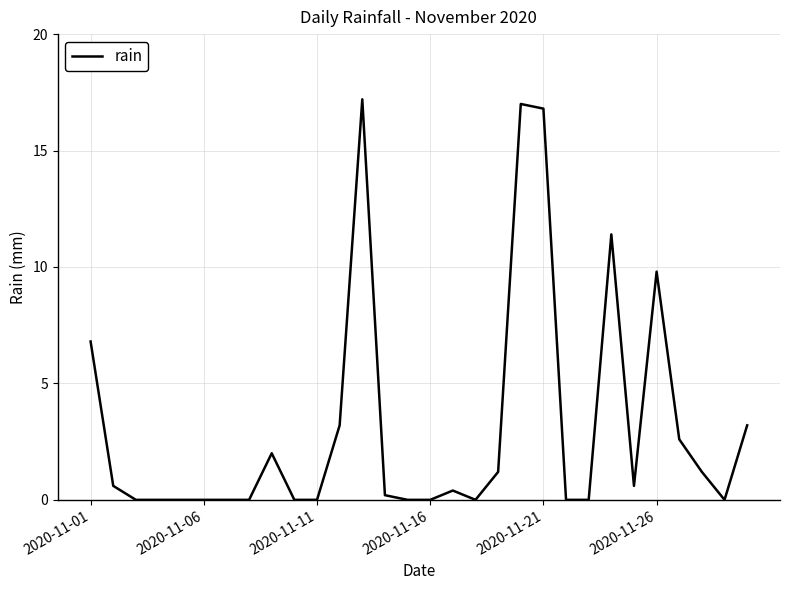

What is the difference between the maximum and minimum values?

17.2